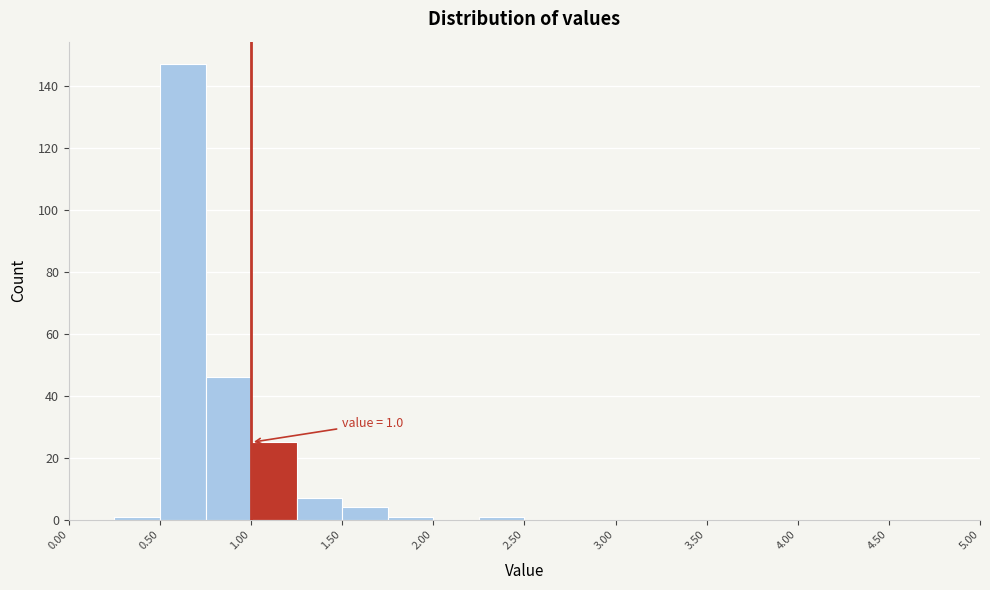

Over which range of the x-axis is the bar tallest?

0.50 to 0.75